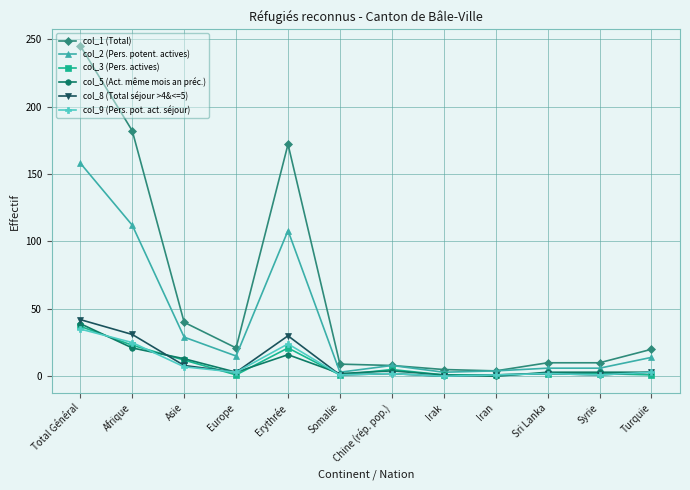

What is the difference between the highest and lowest values at Afrique?

161